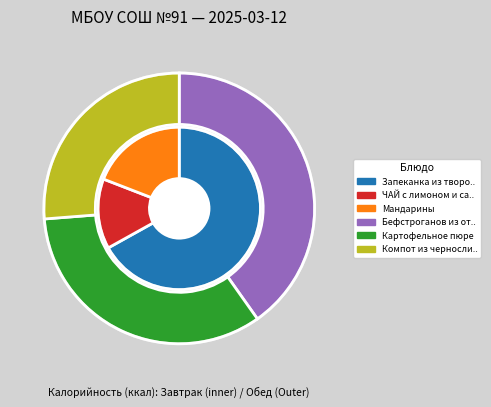

True or false: Компот из чернослива accounts for 15% of the total.

True